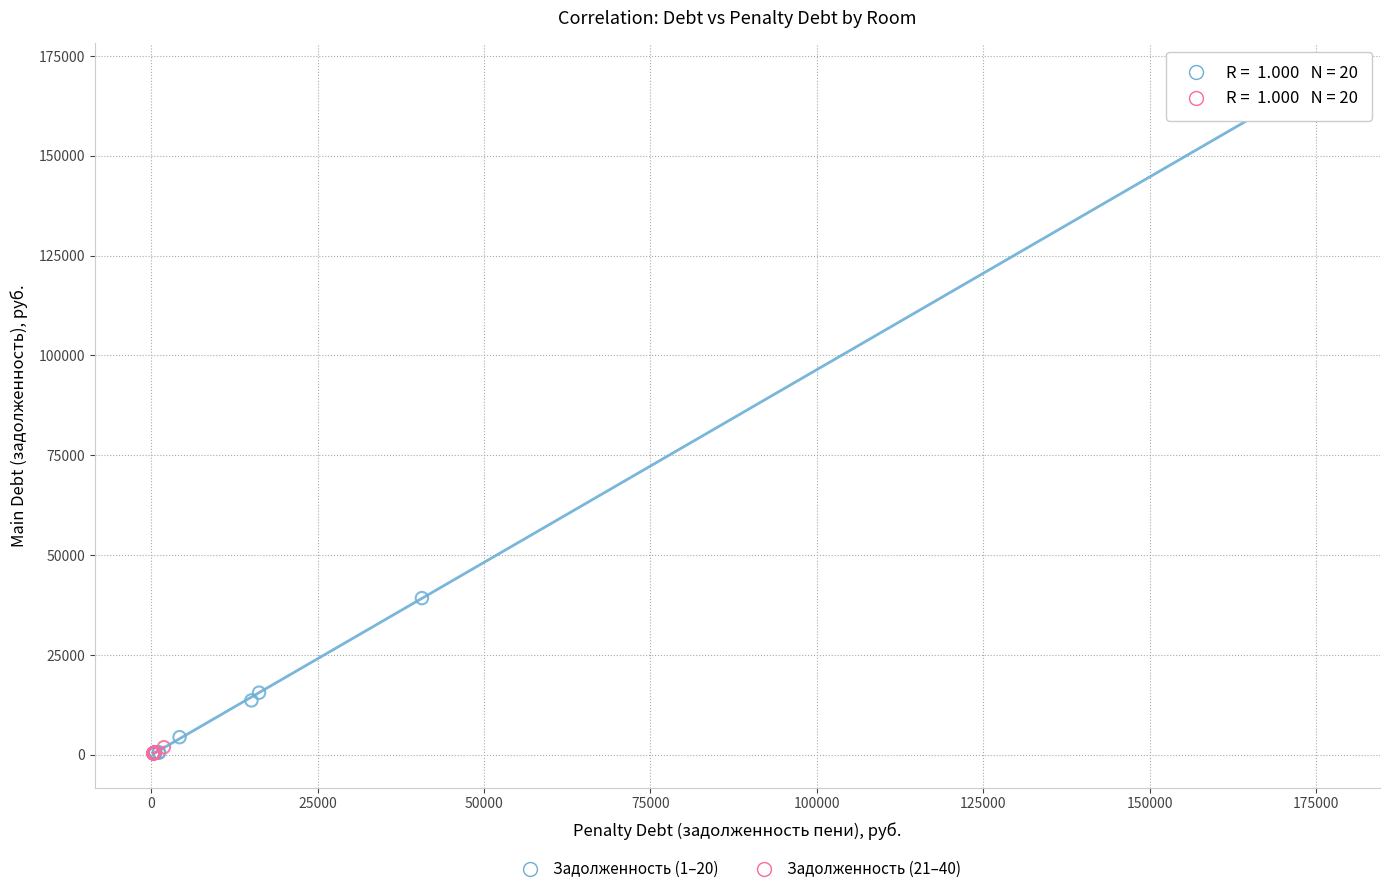

Which series has the widest spread of Y values?

Задолженность (1–20)